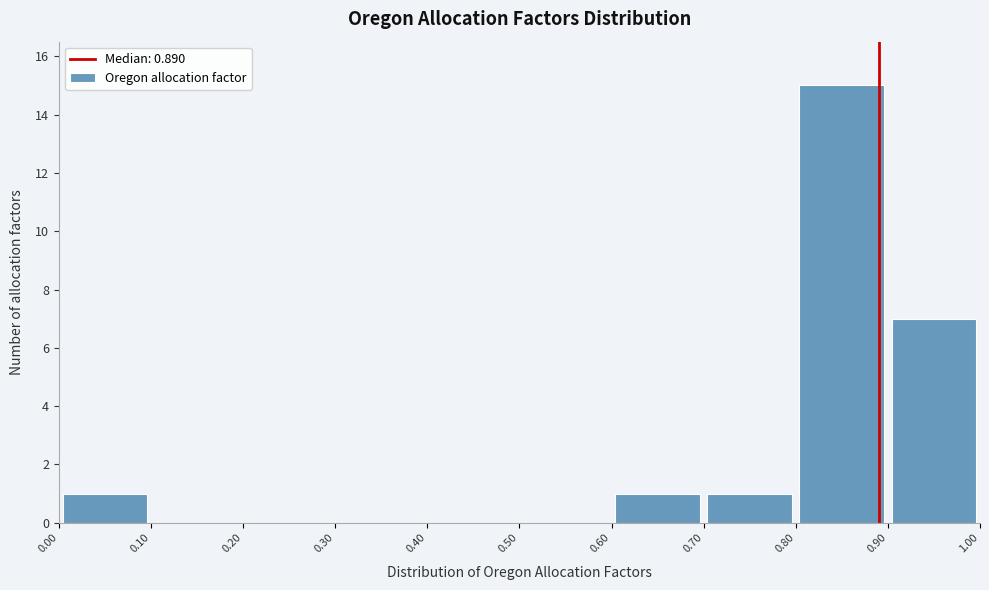

Reading left to right, transcribe this chart: for each bar, give the range it covers on the x-axis and its height. The values are not printed on the chart, so give them approximately, as read against the axis.

0.00 to 0.10: 1
0.10 to 0.20: 0
0.20 to 0.30: 0
0.30 to 0.40: 0
0.40 to 0.50: 0
0.50 to 0.60: 0
0.60 to 0.70: 1
0.70 to 0.80: 1
0.80 to 0.90: 15
0.90 to 1.00: 7